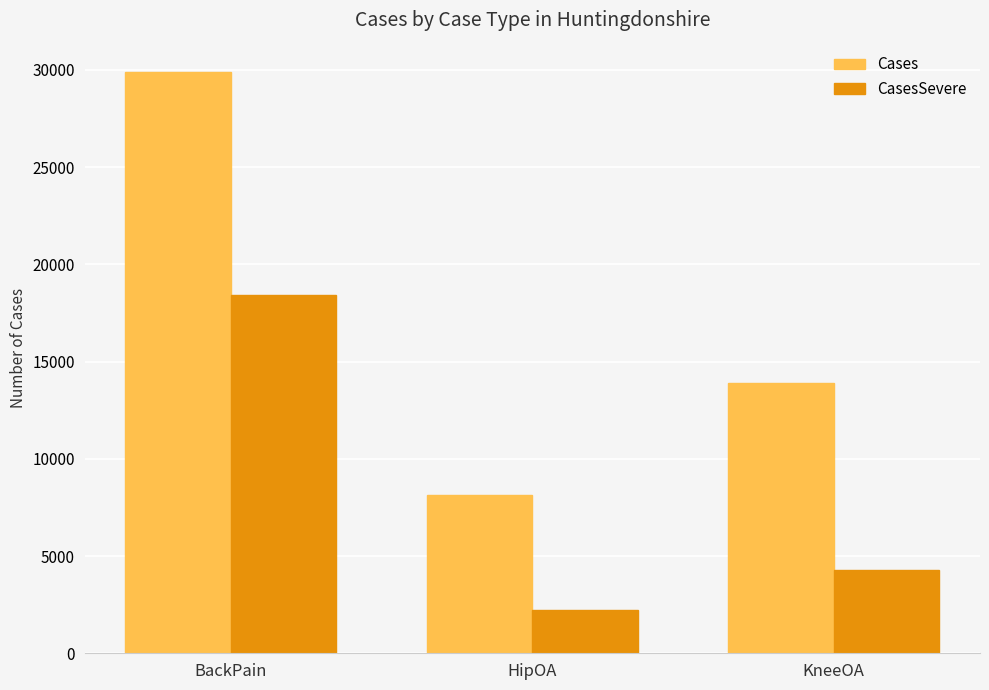

How many values in the Cases series are below 13893?

1